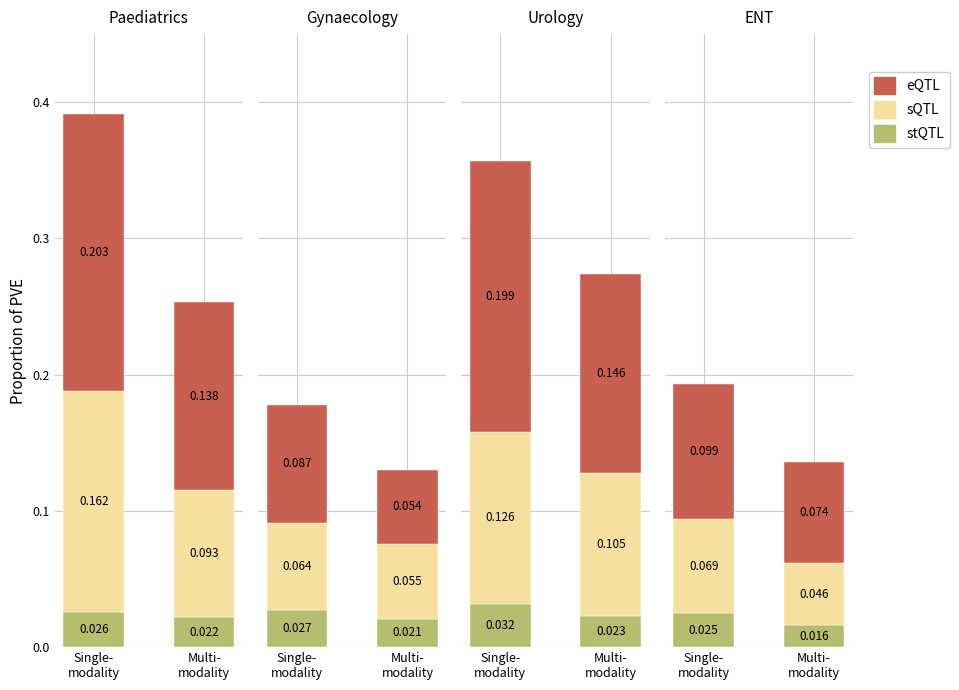

Which category has the lowest value in the sQTL series?

Multi-
modality